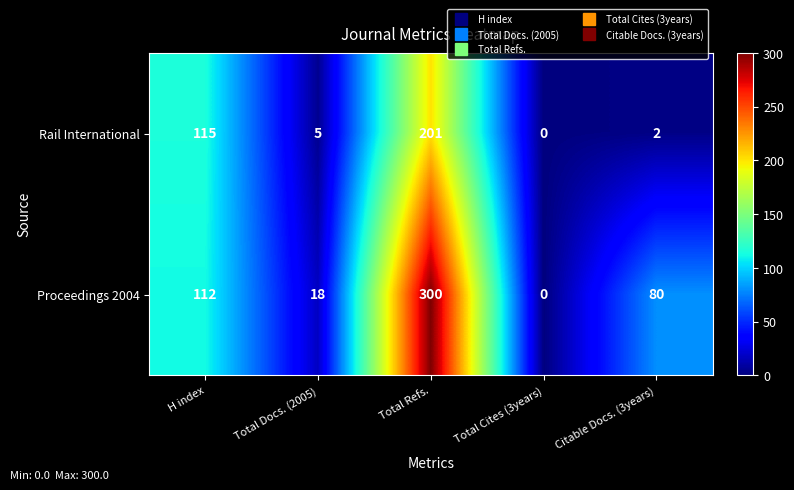

Which label corresponds to the smallest value in the chart?

Total Cites (3years)